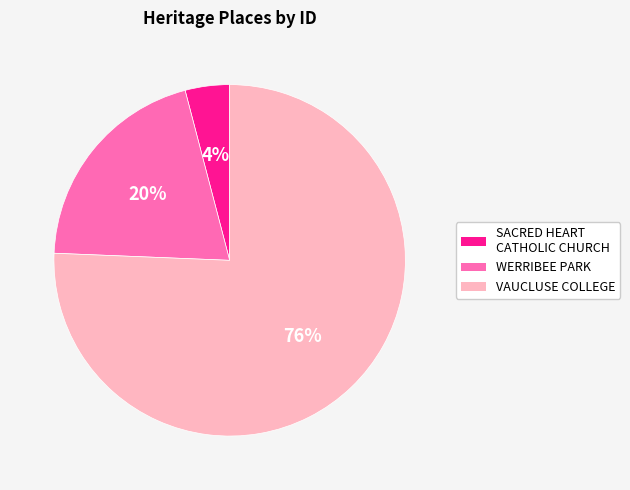

Combined, do VAUCLUSE COLLEGE and WERRIBEE PARK account for over 50%?

Yes